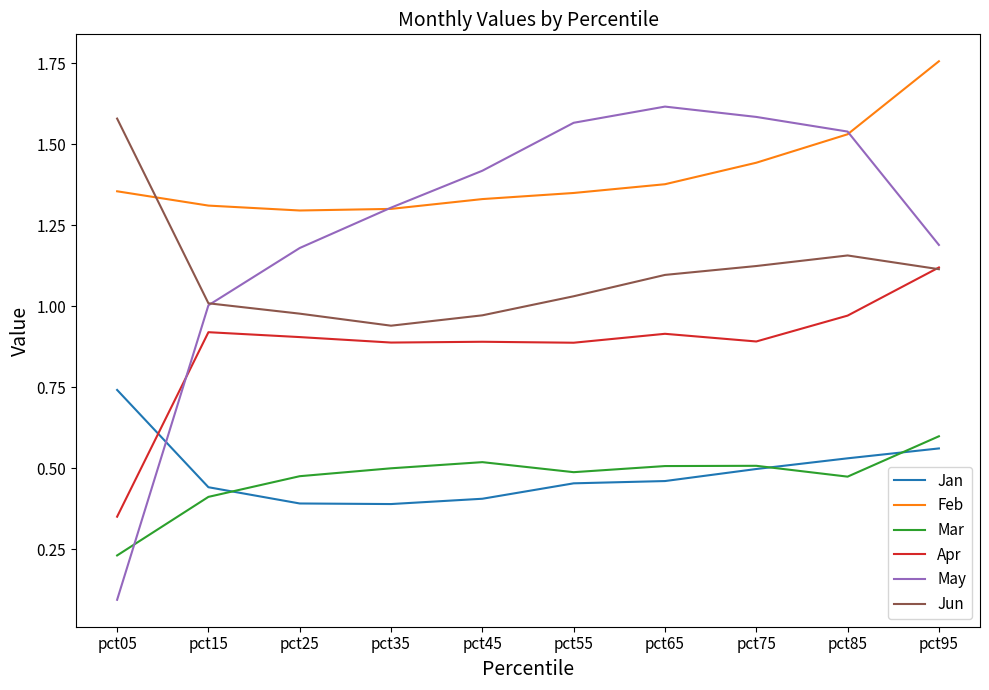

Which series changed the most between pct35 and pct55?

May